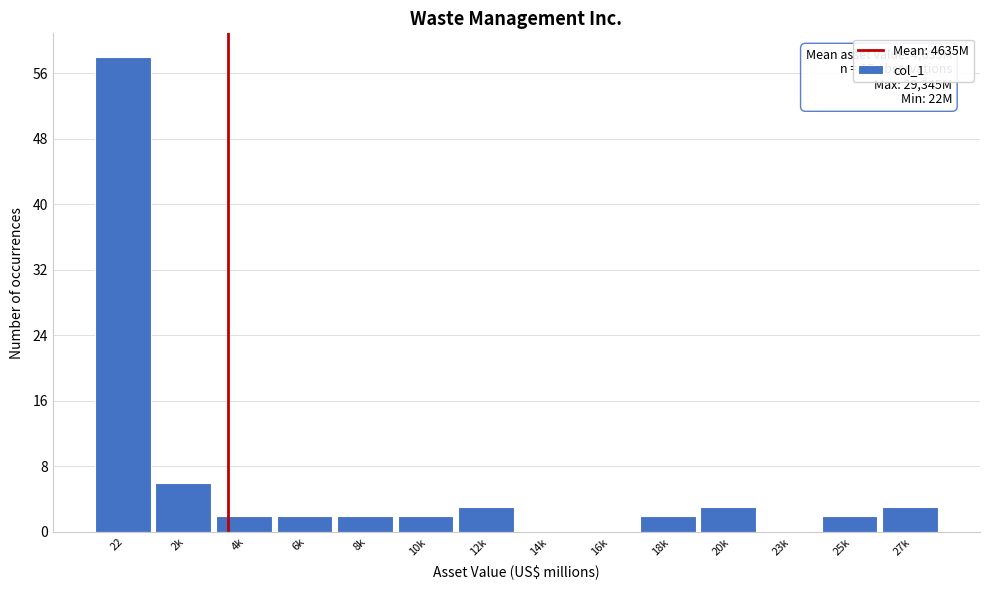

Reading right to left, extract all data points from this chart.

27k=3	25k=2	23k=0	20k=3	18k=2	16k=0	14k=0	12k=3	10k=2	8k=2	6k=2	4k=2	2k=6	22=58